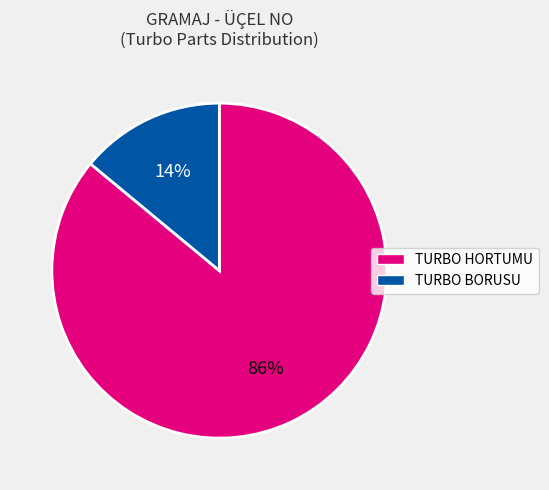

To the nearest percent, what is the difference between the largest and smallest slice percentages?

72%